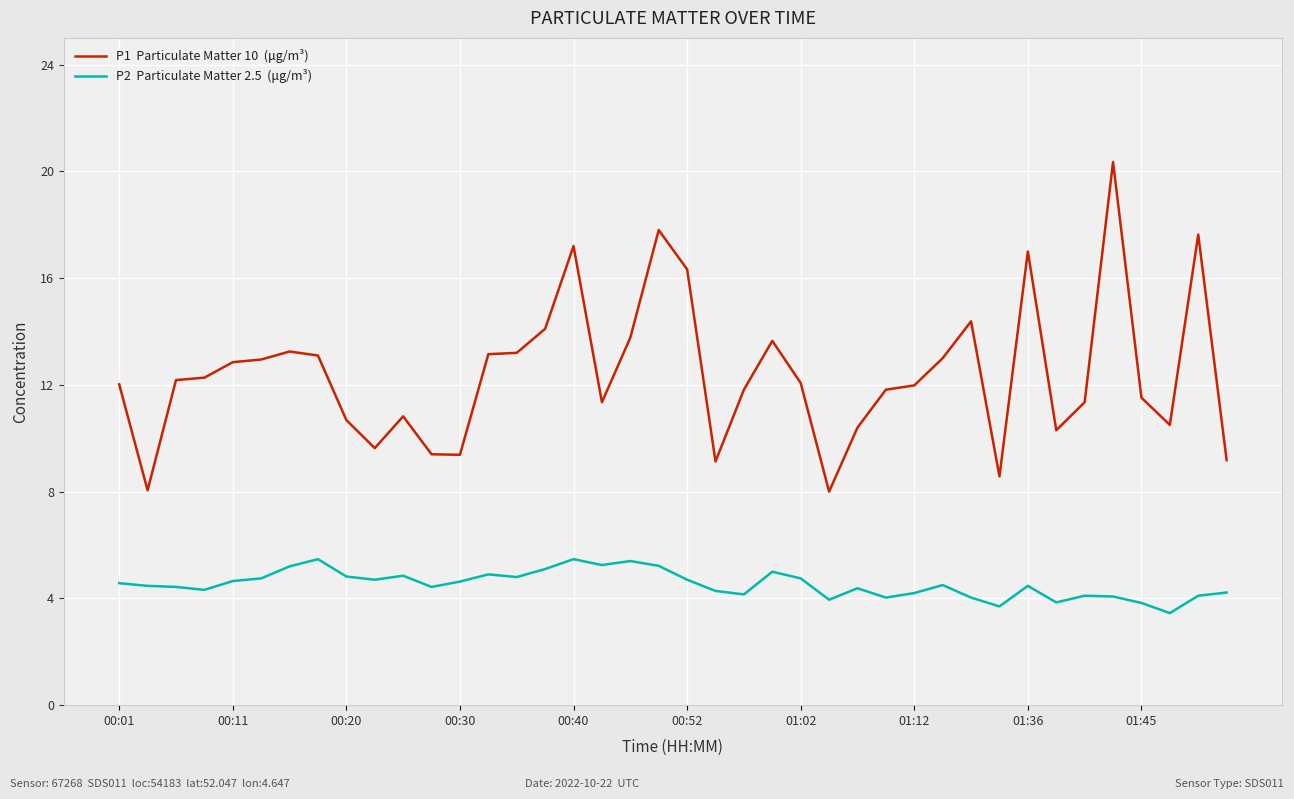

What is the maximum value shown in the chart?

20.4